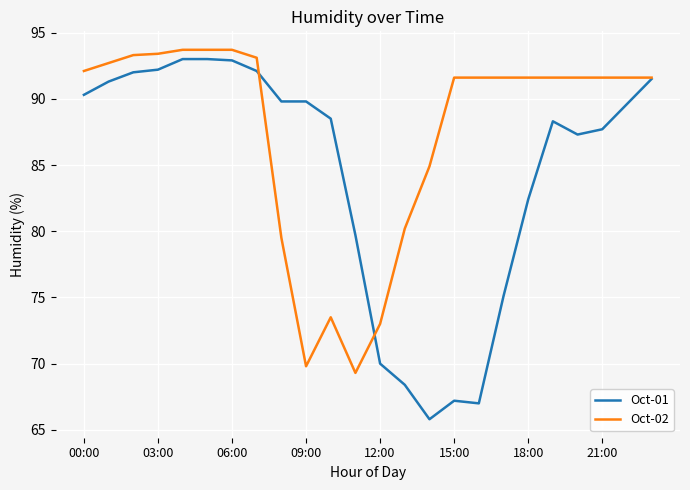

Which series has the largest range (max minus min)?

Oct-01